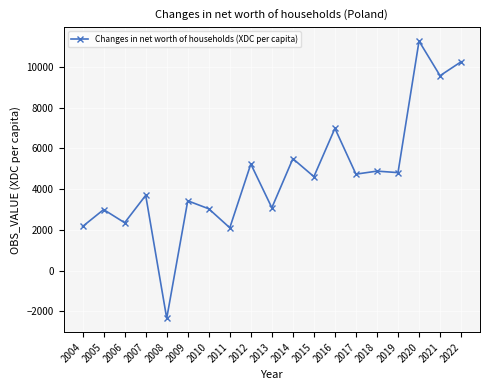

At which category does the data reach its first local valley?

2006